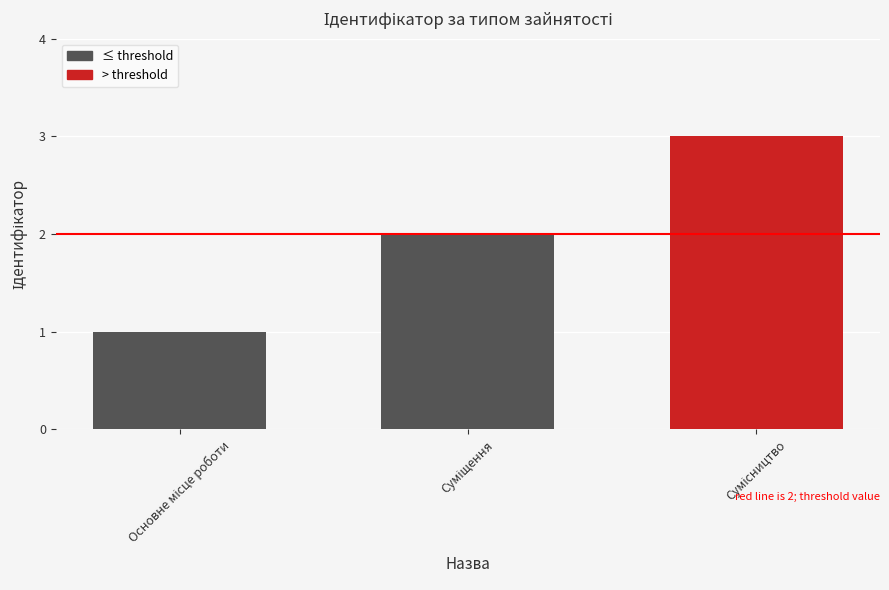

Are the bars grouped side by side (vs. stacked)?

No